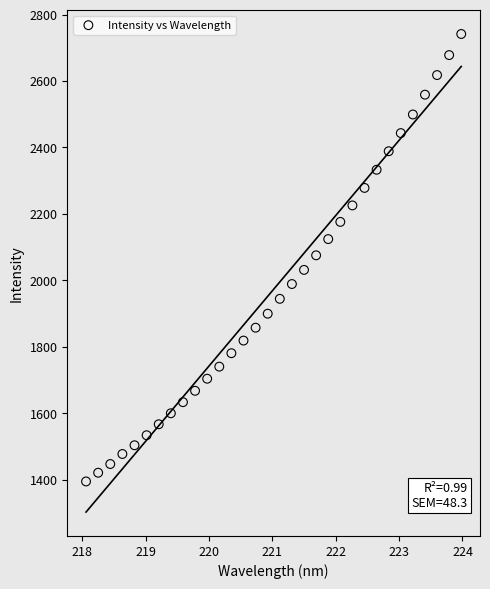

What is the range of X values (max minus min)?

5.9